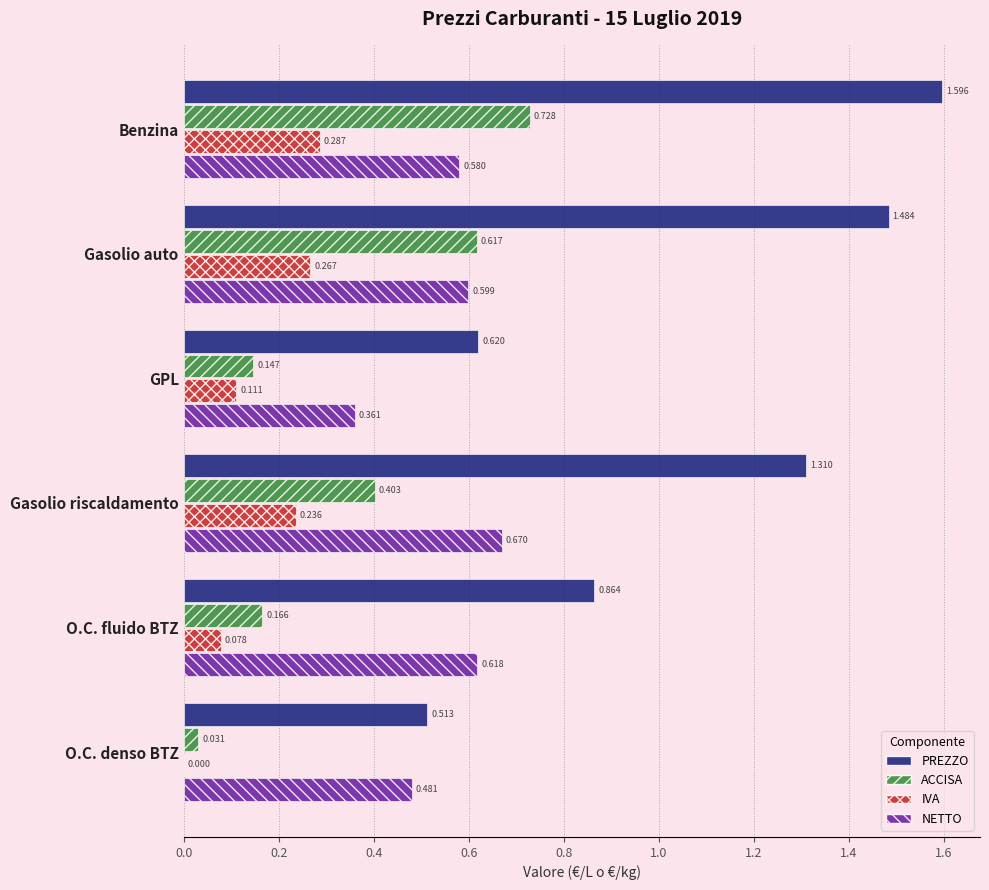

At which label is ACCISA closest to 0?

O.C. denso BTZ